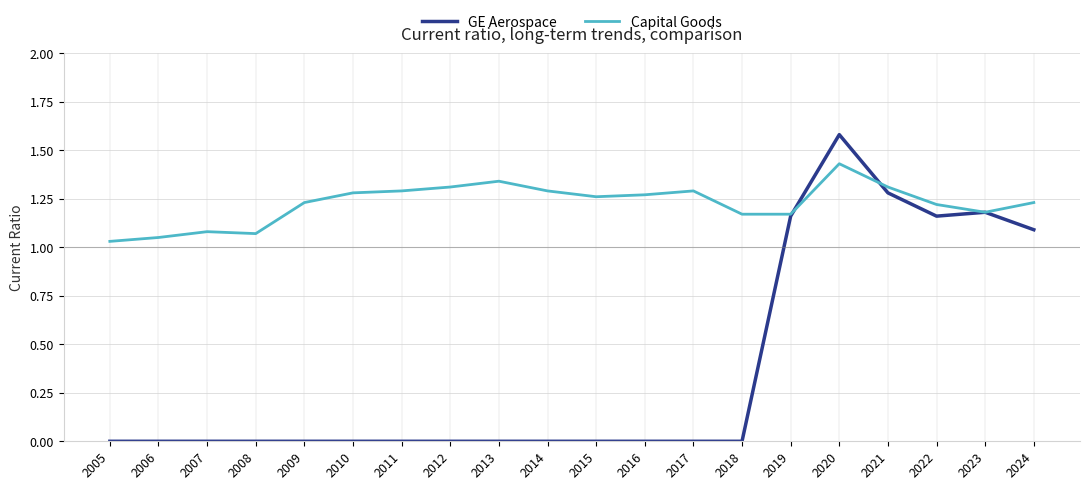

At which category does the chart reach its peak across all series?

2020